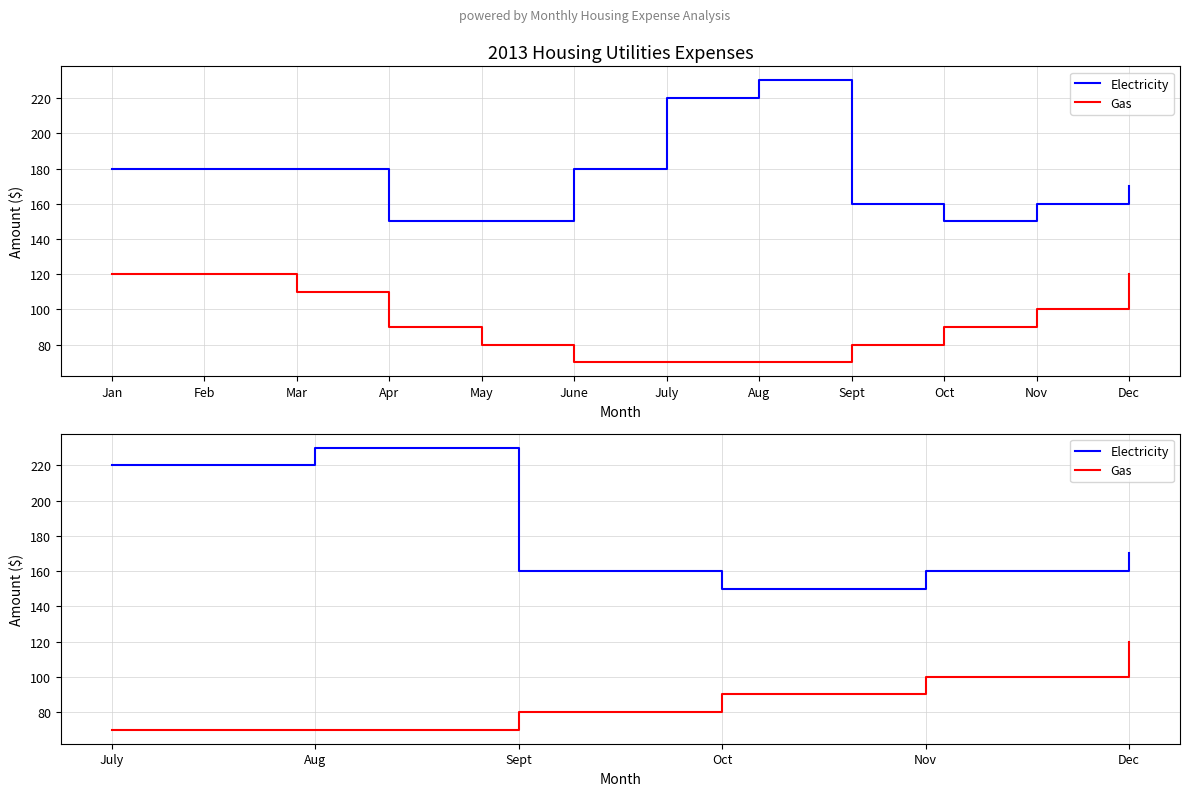

What is the value of the Gas point at the 5th from the left?

100